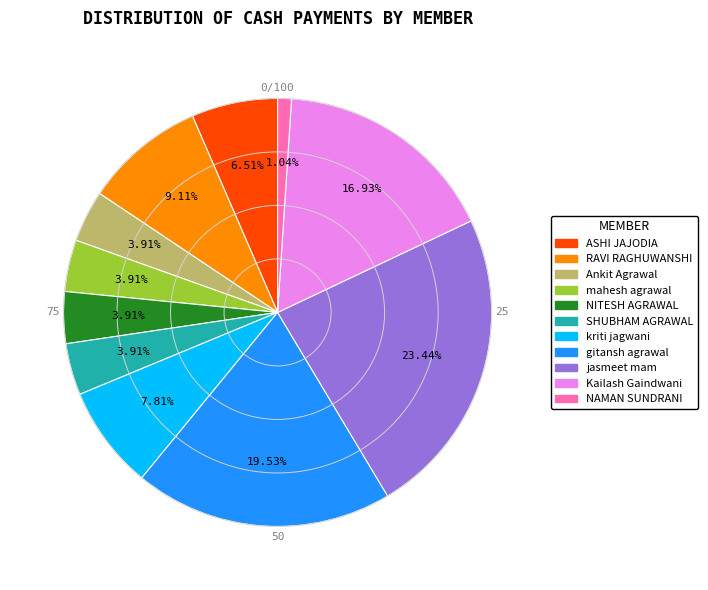

The NITESH AGRAWAL slice represents 12% of the pie. True or false?

False